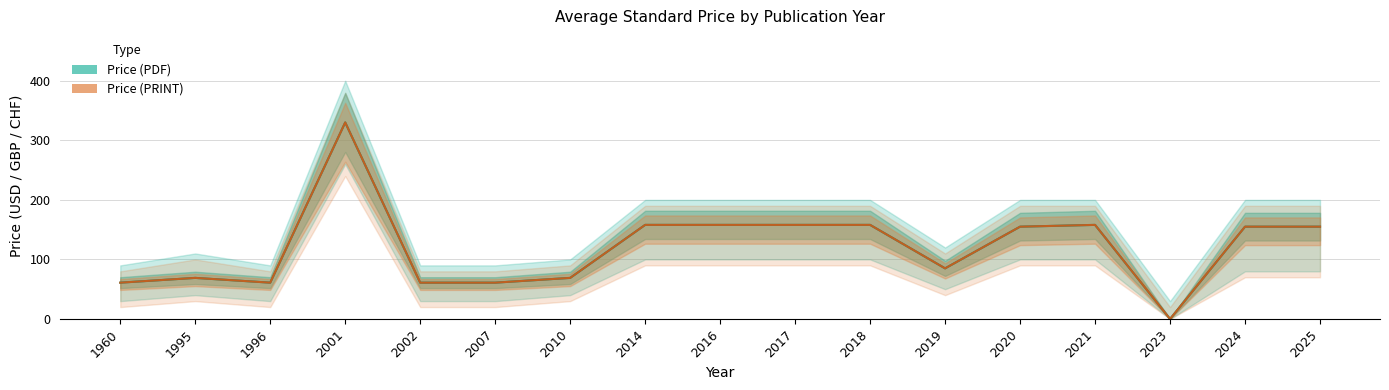

What are all the series names shown in the legend?

Price (PDF), Price (PRINT)